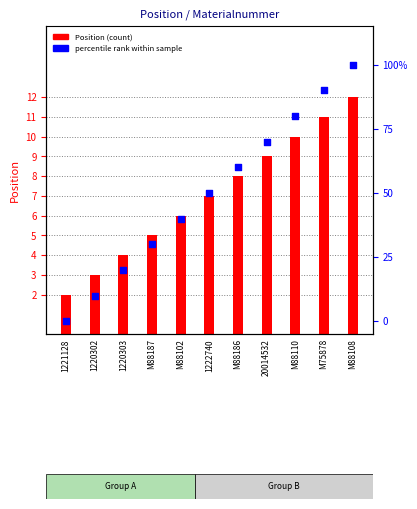

Is the value of percentile rank within sample at 20014532 greater than the value of Position (count) at M75878?

Yes